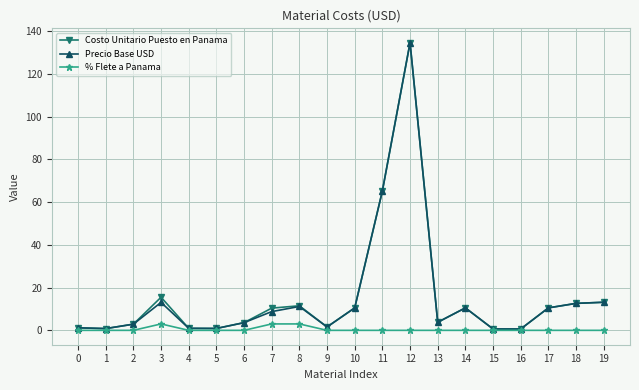

Which series changed the most between 3 and 19?

% Flete a Panama